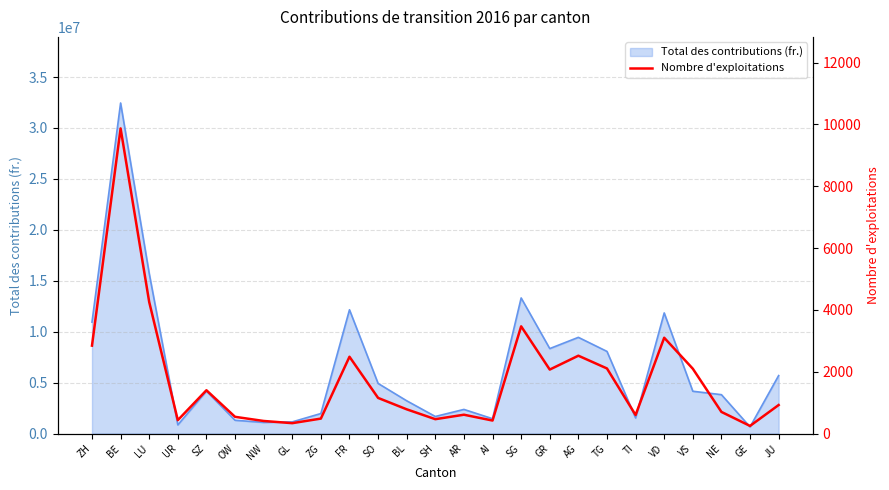

What is the label of the 5th point from the left?

SZ